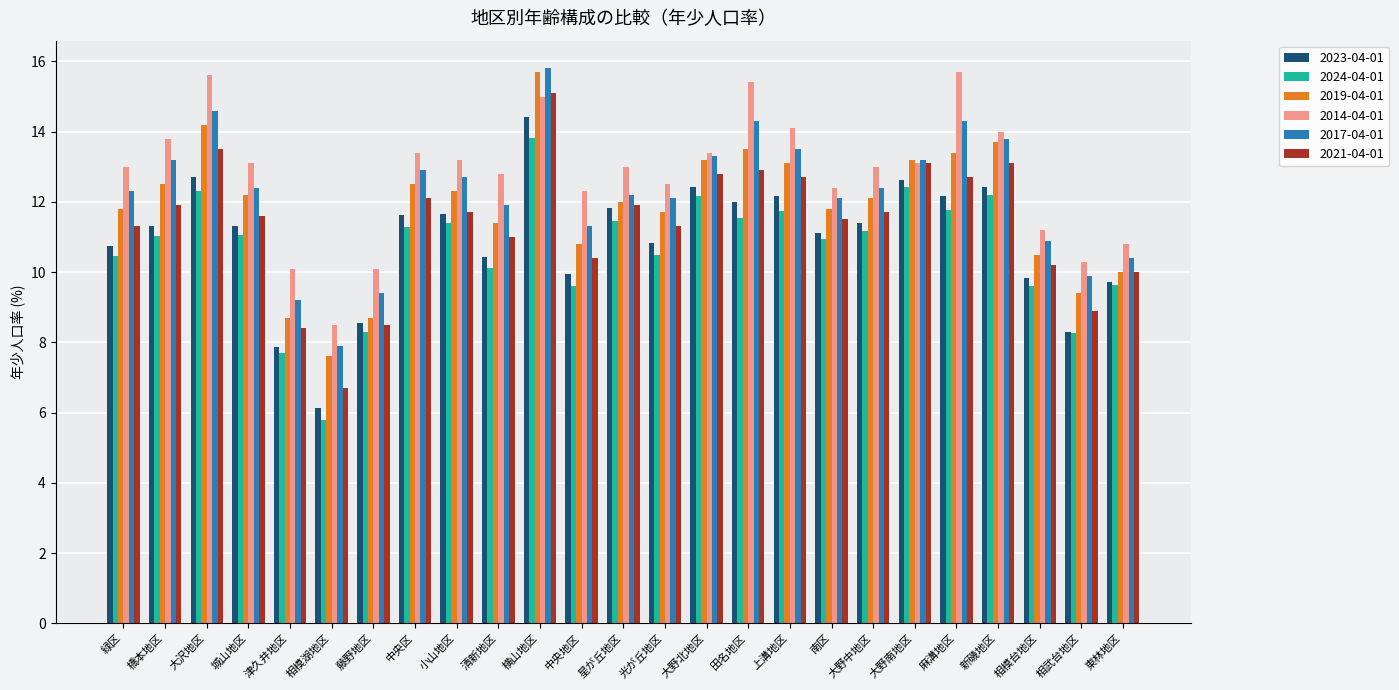

The value of 2021-04-01 at 清新地区 is 3.6. True or false?

False